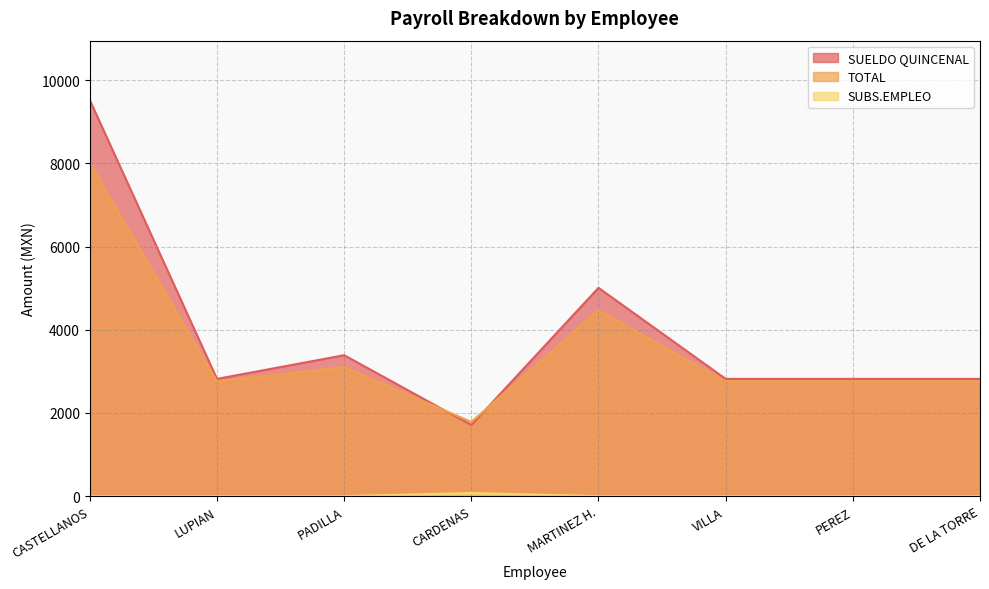

At DE LA TORRE, list the series in order from smallest to largest.

SUBS.EMPLEO, TOTAL, SUELDO QUINCENAL